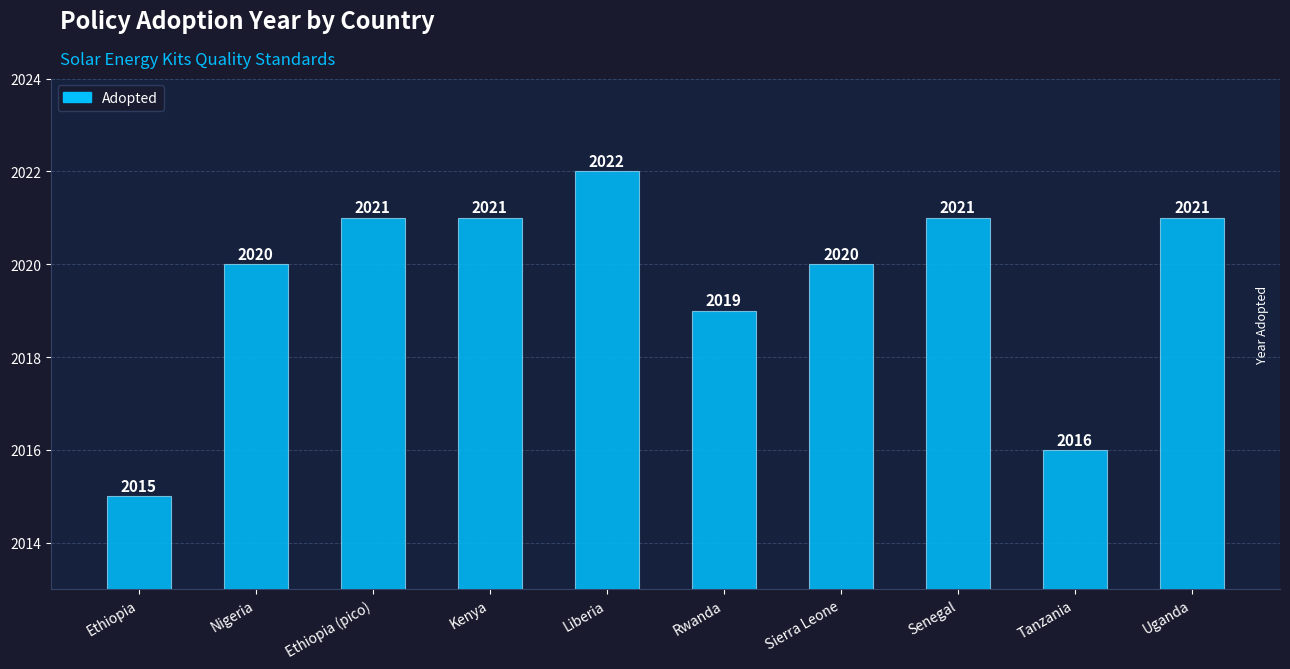

What is the difference between the second highest and minimum values?

6